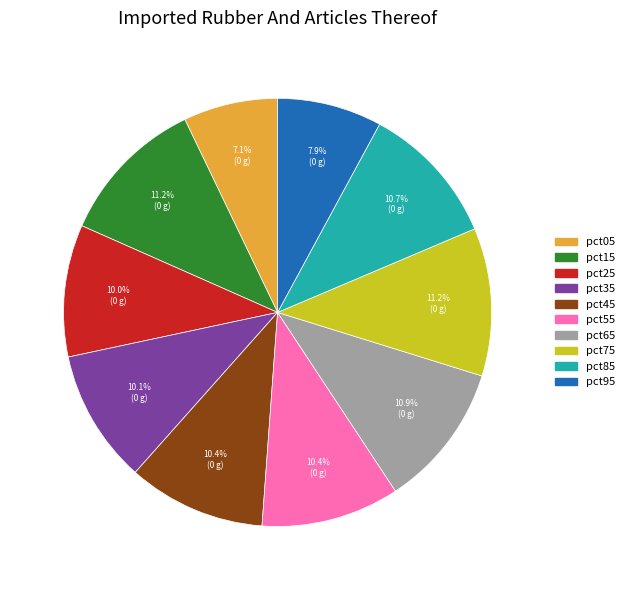

Which has a higher value, pct75 or pct45?

pct75